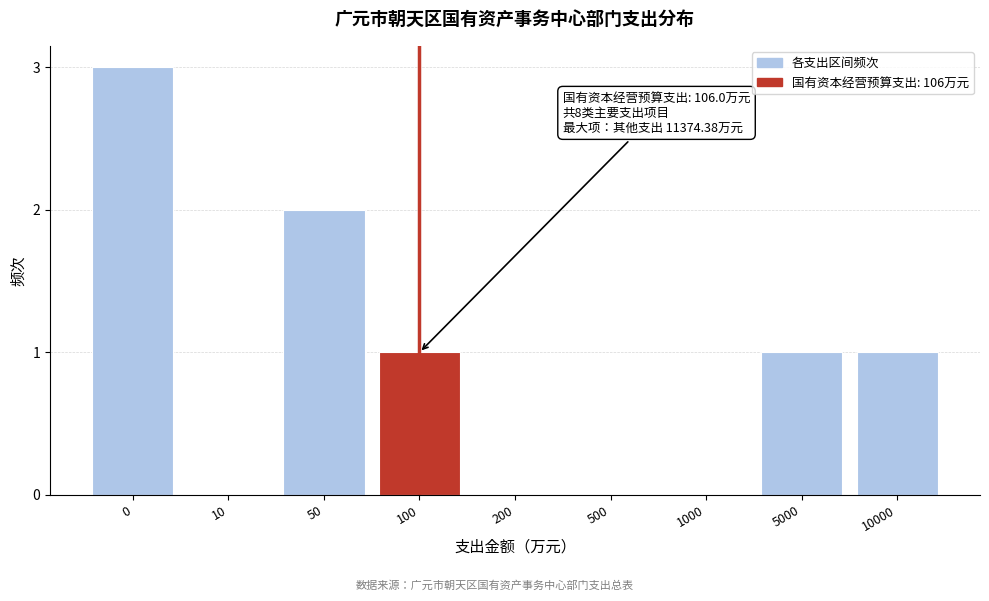

Reading right to left, list all the values displayed in this chart.

10000=1	5000=1	1000=0	500=0	200=0	100=1	50=2	10=0	0=3